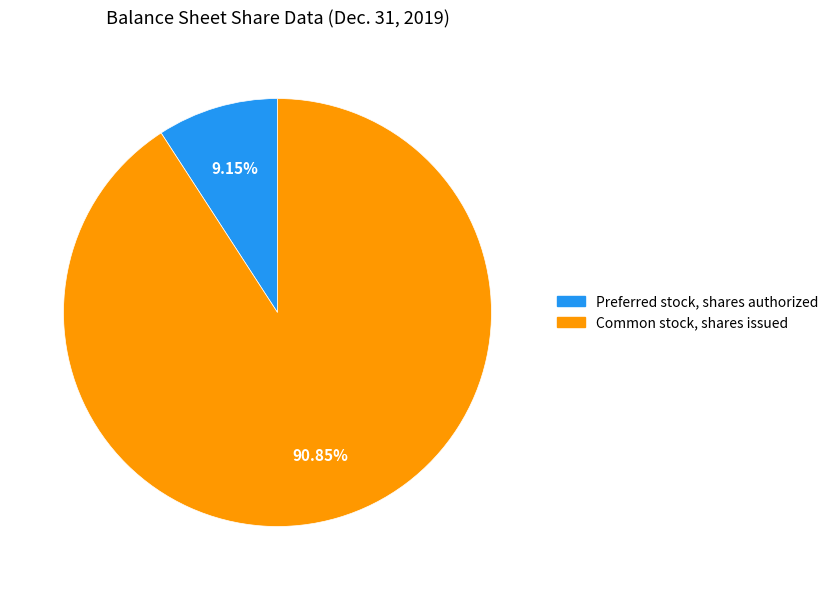

Which has a higher value, Common stock, shares issued or Preferred stock, shares authorized?

Common stock, shares issued